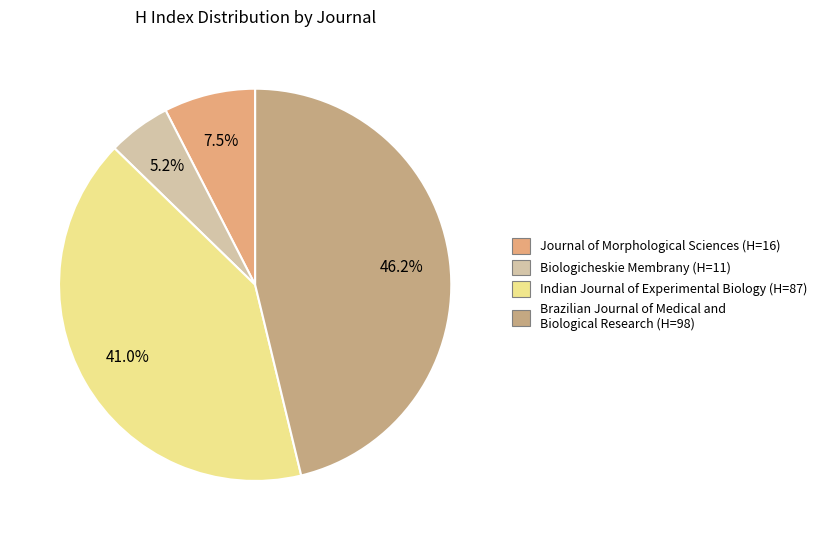

The Biologicheskie Membrany slice represents 1% of the pie. True or false?

False